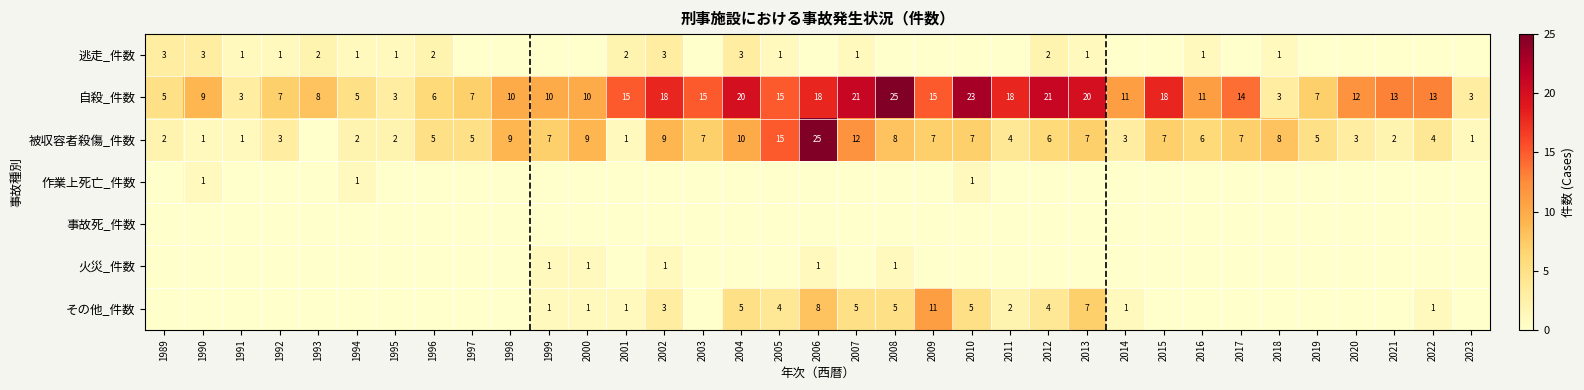

What is the sum of the 自殺_件数 values at 2020 and 2021?

25